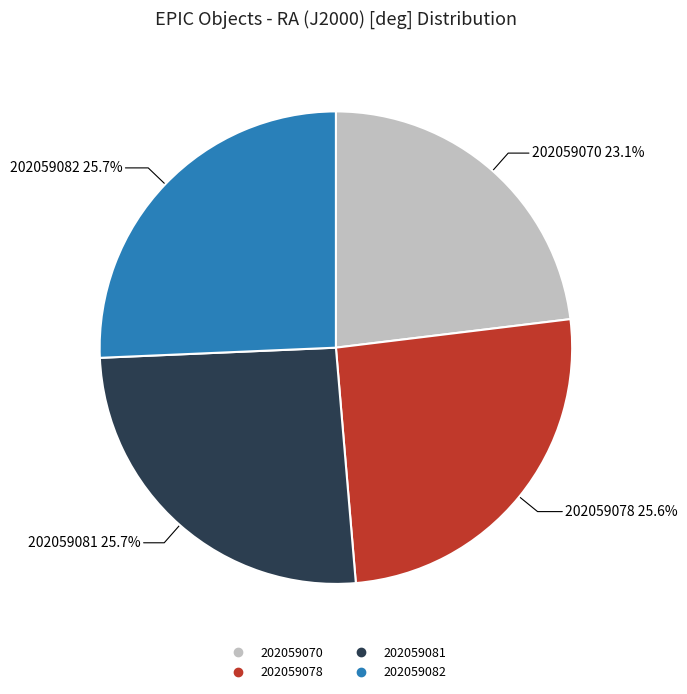

Count the number of slices in the pie.

4